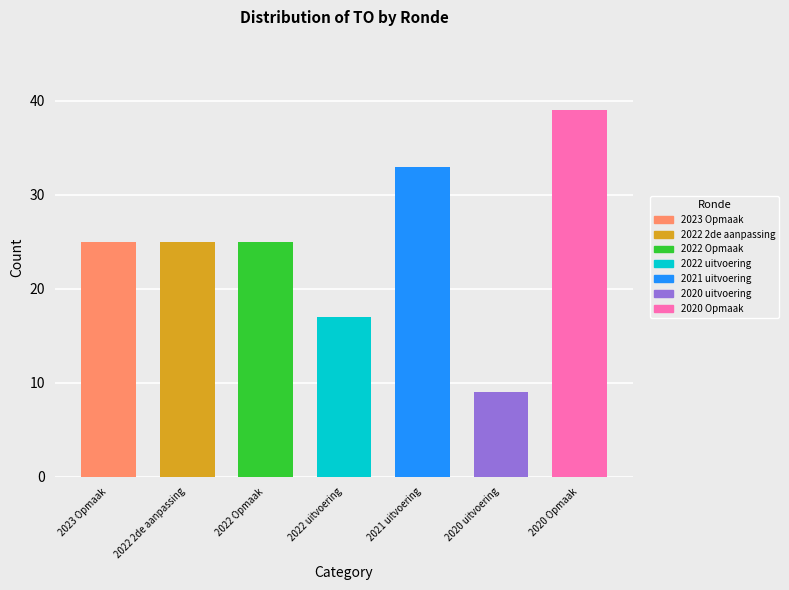

At how many categories does at least one series exceed 10?

6